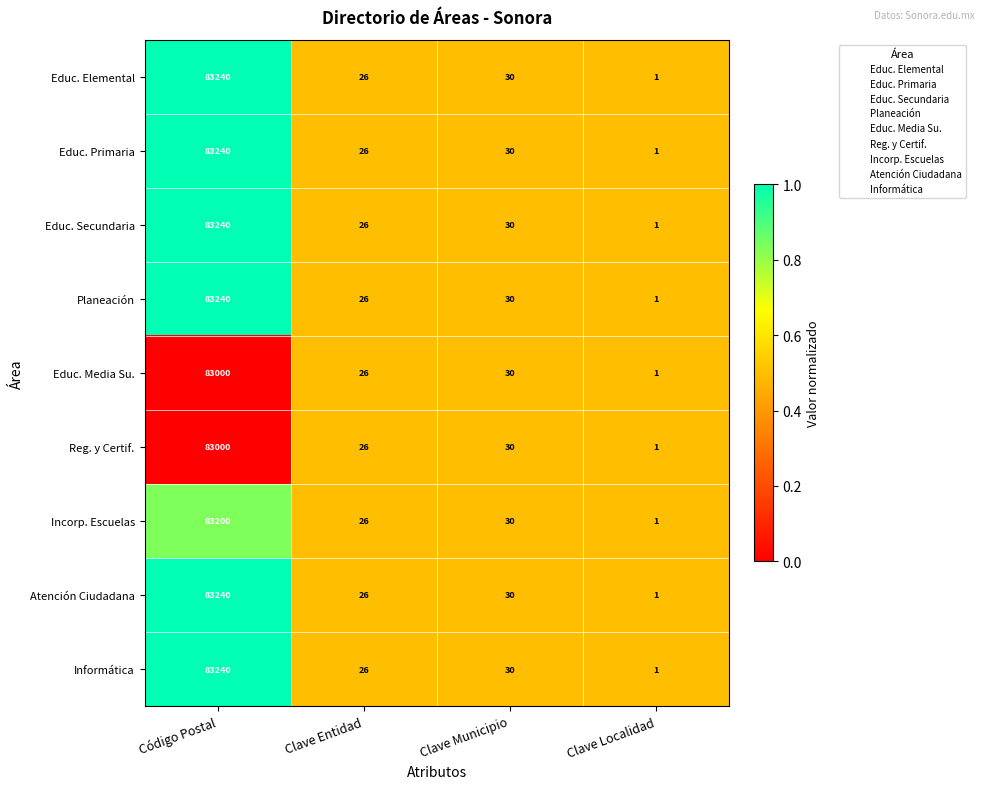

At which category is the sum across all series the highest?

Código Postal